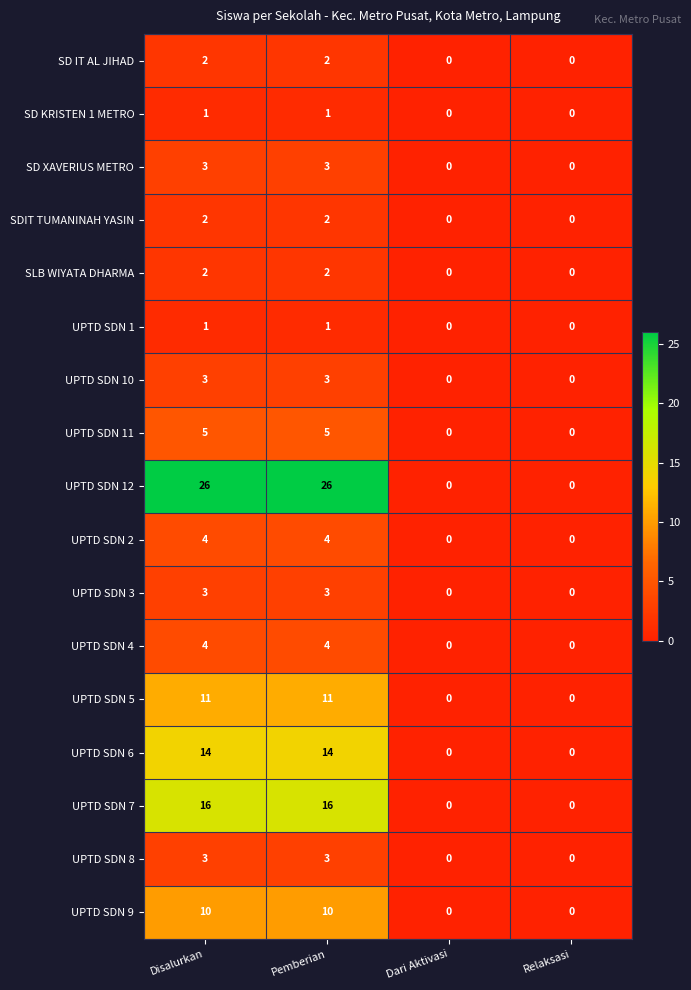

Read the UPTD SDN 4 value at Disalurkan.

4